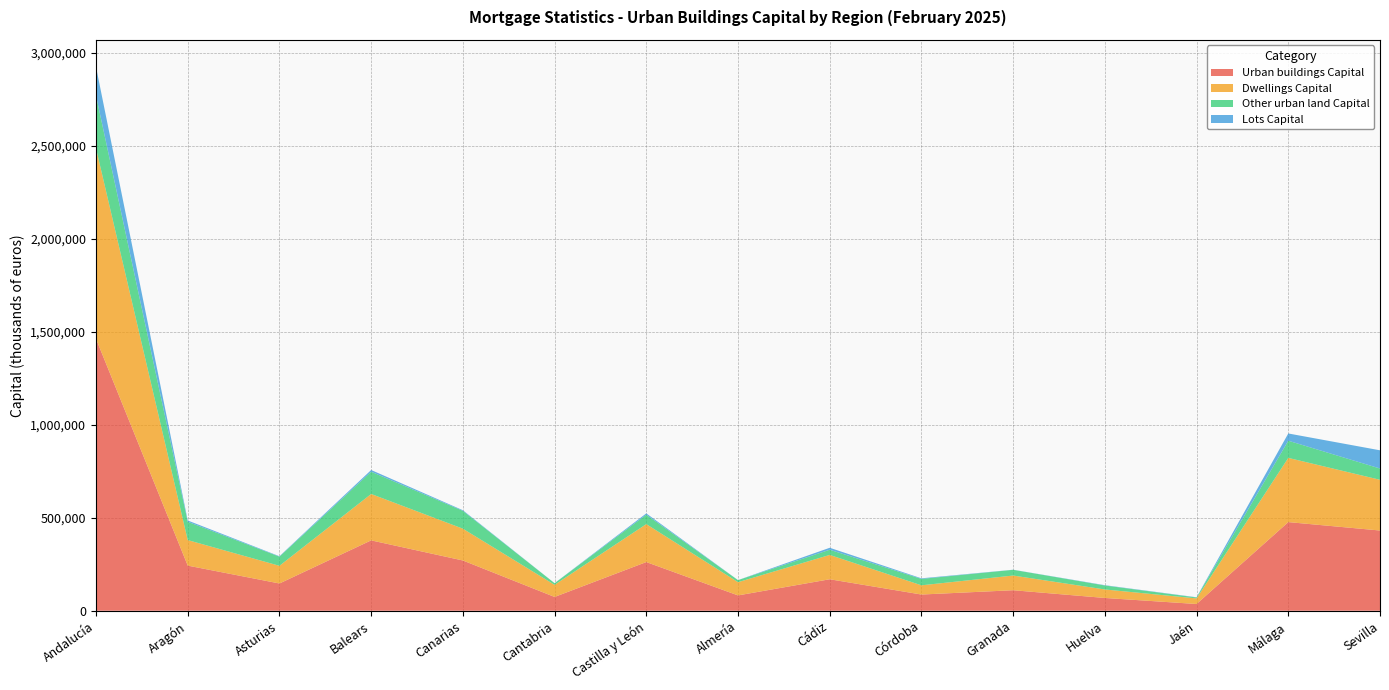

Reading right to left, list all the values displayed in this chart.

Urban buildings Capital: Sevilla=431277	Málaga=476550	Jaén=36238	Huelva=68693	Granada=110288	Córdoba=87144	Cádiz=169259	Almería=82404	Castilla y León=261694	Cantabria=74157	Canarias=270190	Balears=378296	Asturias=146528	Aragón=242613	Andalucía=1461853
Dwellings Capital: Sevilla=272748	Málaga=345199	Jaén=30016	Huelva=45700	Granada=78965	Córdoba=49563	Cádiz=130789	Almería=71094	Castilla y León=204032	Cantabria=65072	Canarias=170952	Balears=249474	Asturias=95007	Aragón=137251	Andalucía=1024074
Other urban land Capital: Sevilla=60590	Málaga=92292	Jaén=5024	Huelva=21346	Granada=30786	Córdoba=34416	Cádiz=27889	Almería=11074	Castilla y León=50650	Cantabria=8829	Canarias=95955	Balears=119552	Asturias=49305	Aragón=98417	Andalucía=283417
Lots Capital: Sevilla=97939	Málaga=39059	Jaén=1198	Huelva=1647	Granada=537	Córdoba=3165	Cádiz=10581	Almería=236	Castilla y León=7012	Cantabria=256	Canarias=3283	Balears=9270	Asturias=2216	Aragón=6945	Andalucía=154362